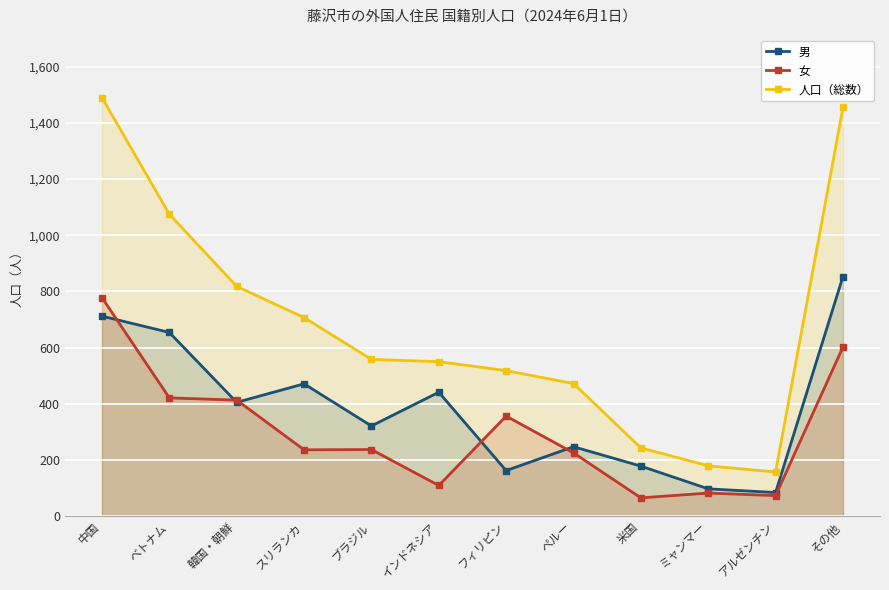

Reading left to right, what are all the values shown in this chart?

男: 712	654	405	471	321	441	162	247	178	97	84	853
女: 778	421	413	236	237	109	356	225	65	82	73	602
人口（総数）: 1490	1075	818	707	558	550	518	472	243	179	157	1455